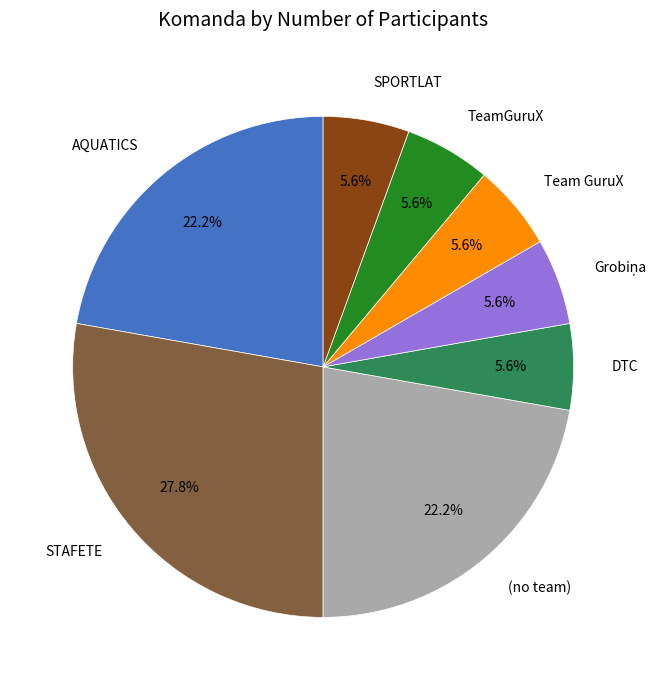

Is there any slice that represents more than half of the pie?

No